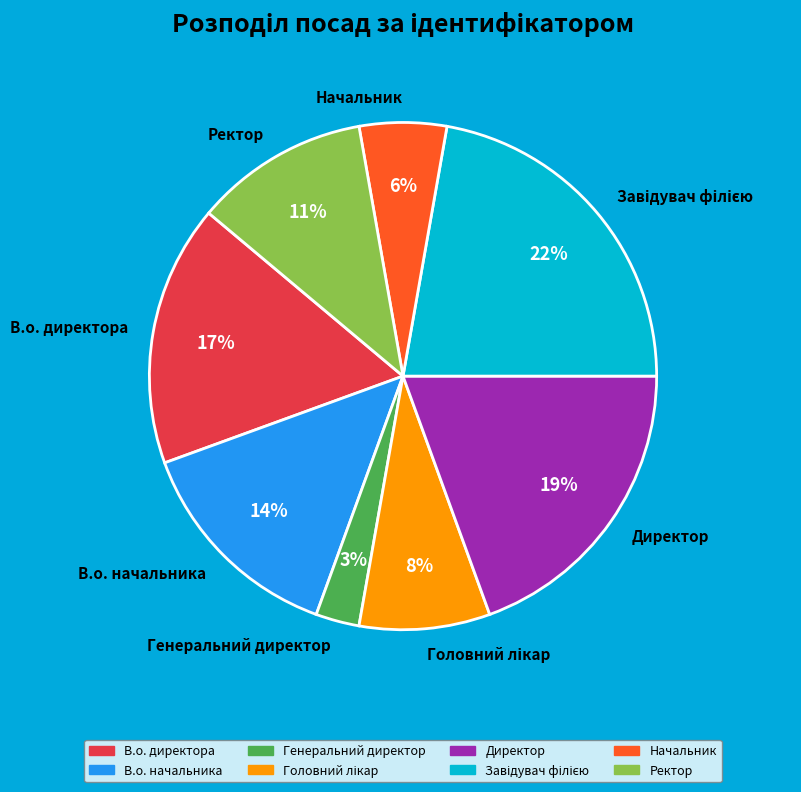

Which has a higher value, Начальник or Ректор?

Ректор